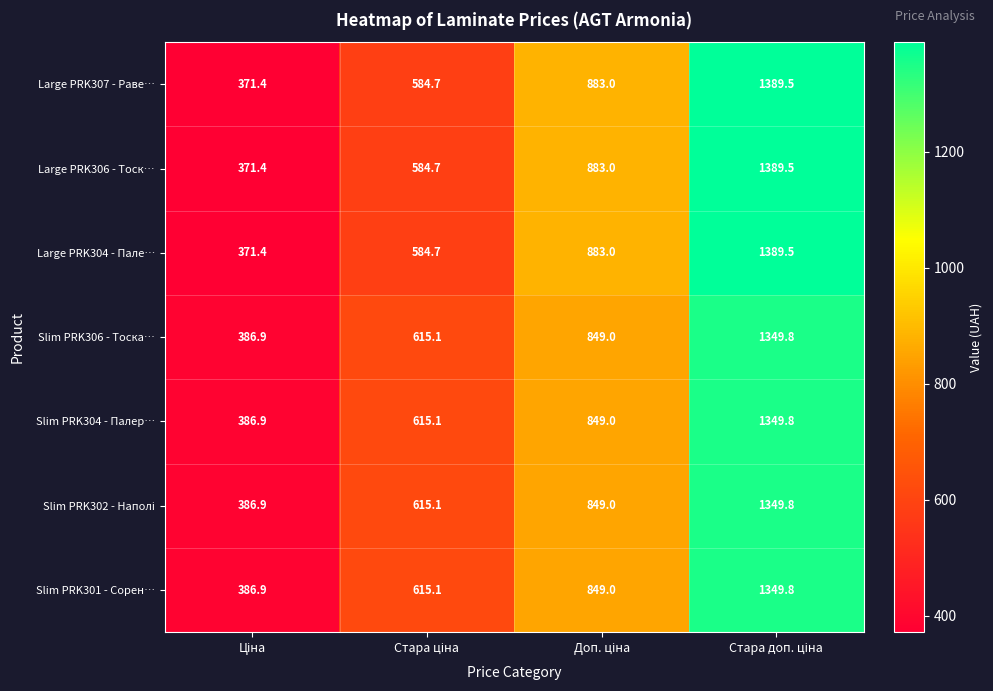

What is the difference between the maximum and minimum values in the Slim PRK304 - Палер… series?

962.9